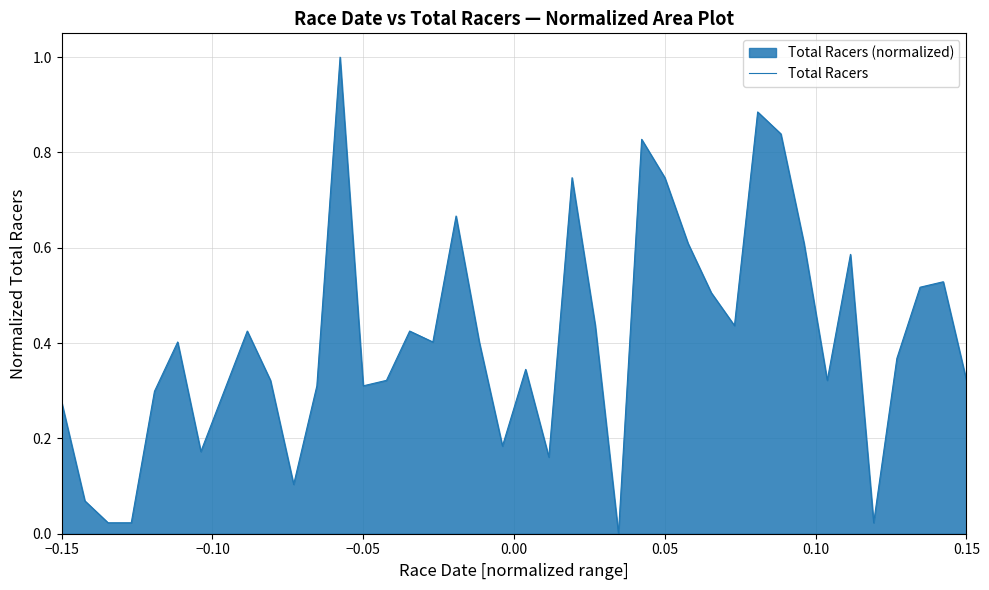

What is the difference between the maximum and minimum values?

1.0